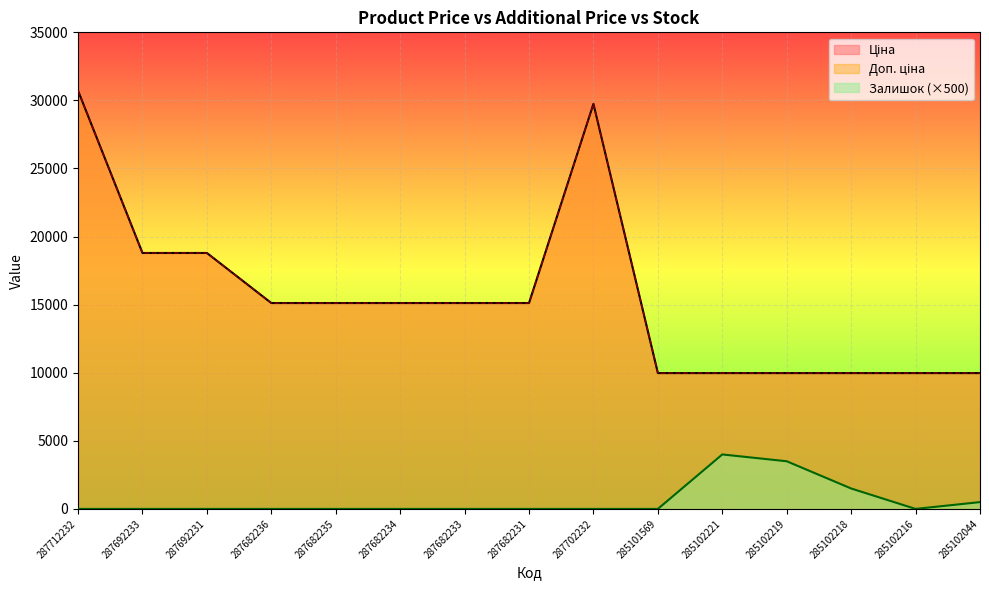

In Доп. ціна, how many points are higher than both neighbors (excluding endpoints)?

1